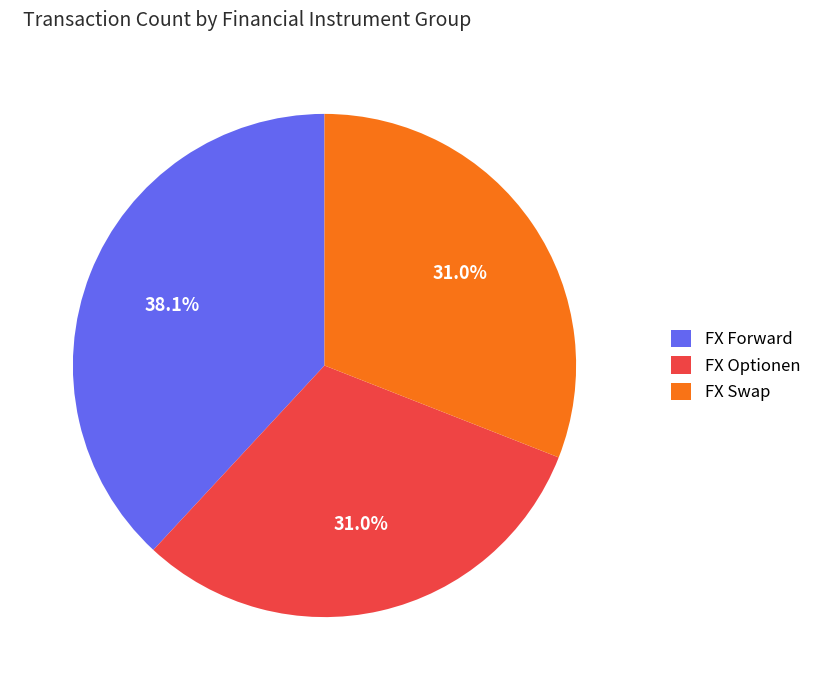

Which category has the biggest portion of the pie?

FX Forward